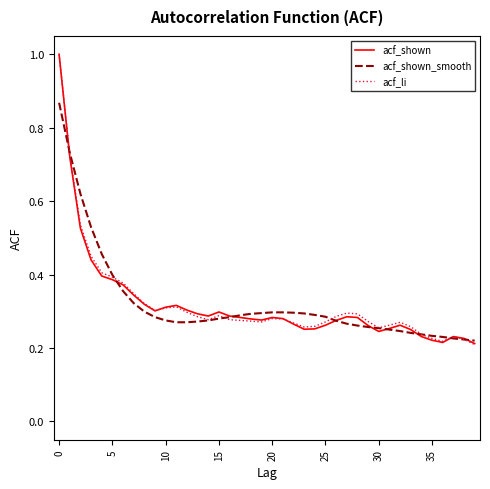

What is the sum of all acf_li values?

12.9